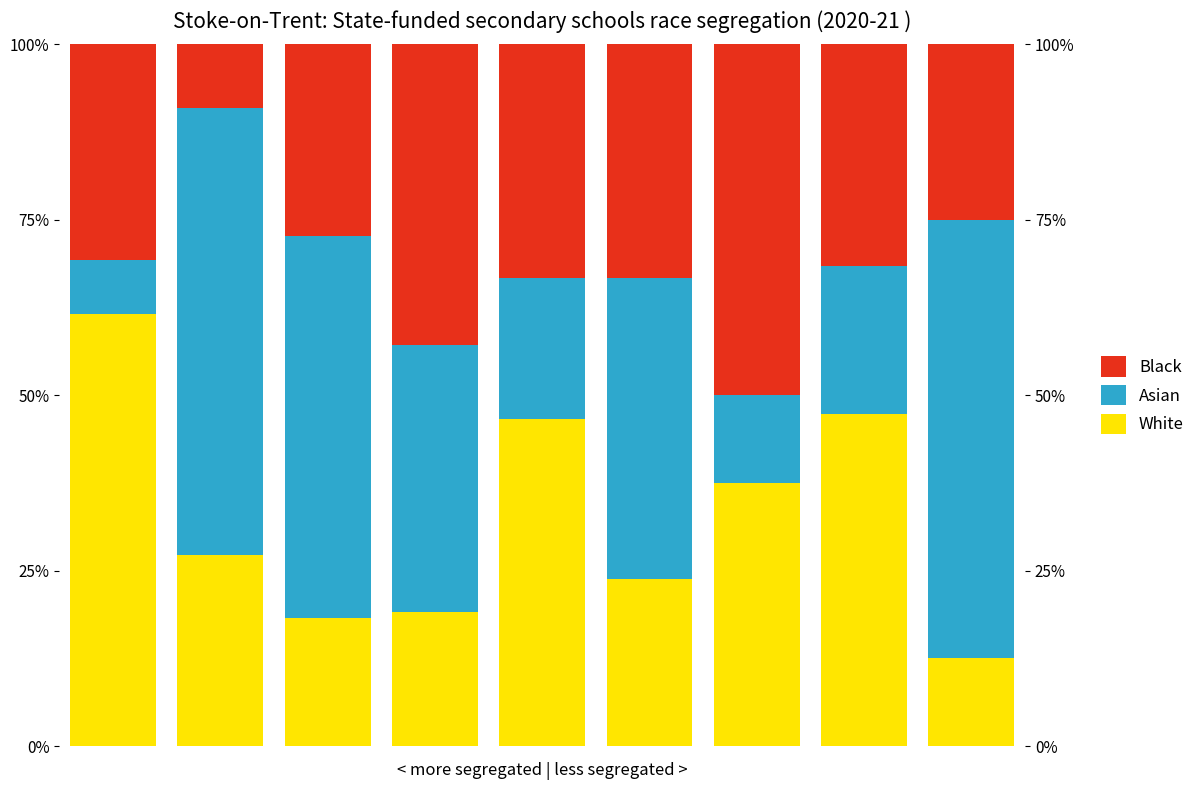

True or false: Asian has a value of 5.6 at 6.

False